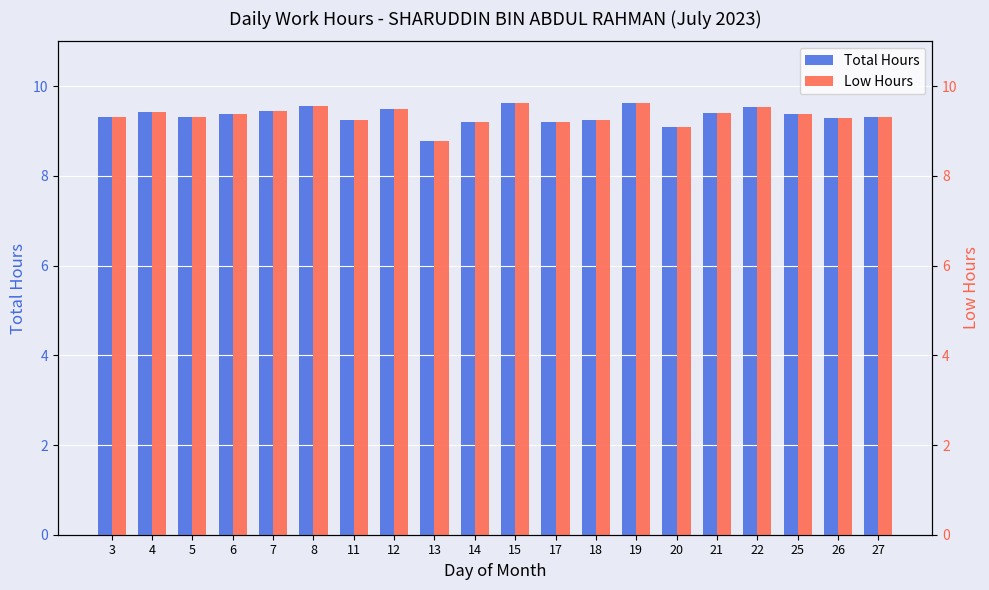

Which series has the largest range (max minus min)?

Total Hours